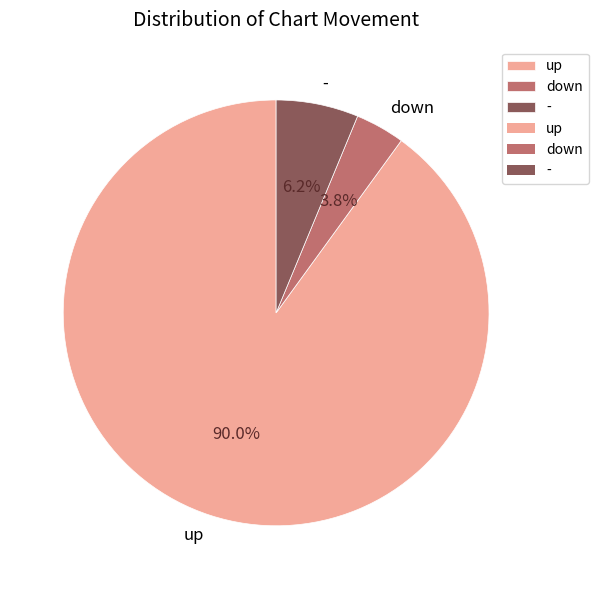

To the nearest percent, what is the difference between the up and down slice percentages?

86%